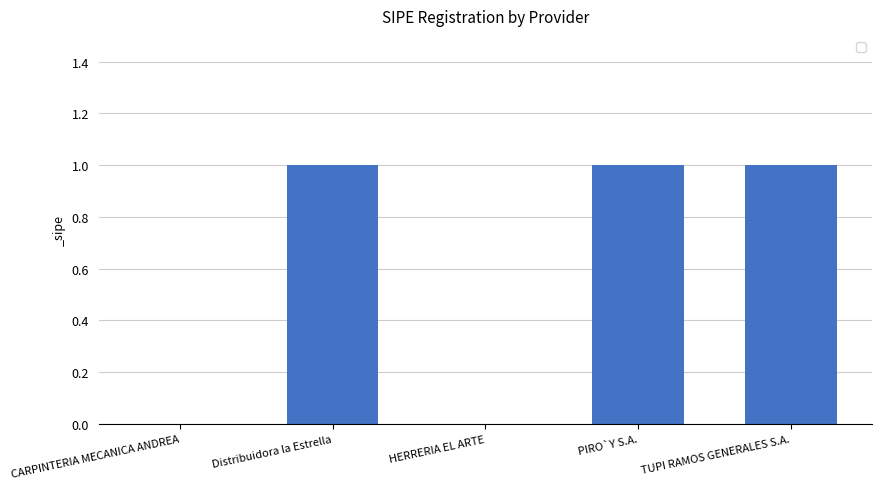

True or false: the data shows 0 at HERRERIA EL ARTE.

True